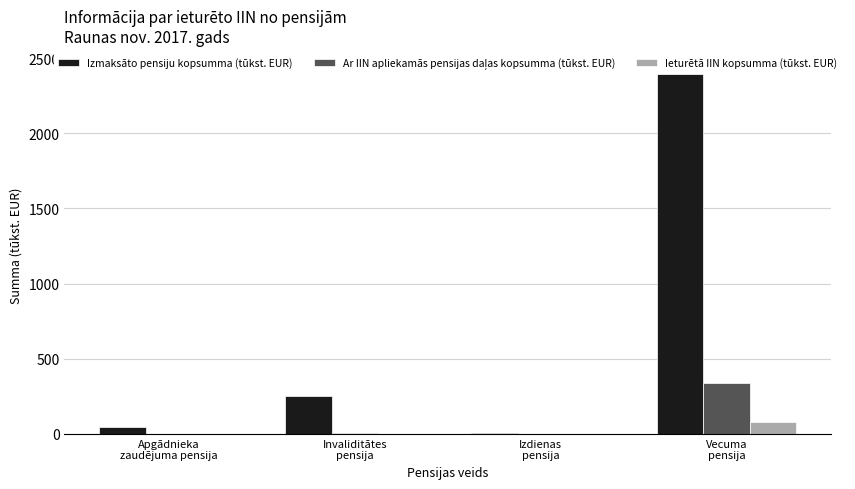

What is the maximum value shown in the chart?

2397.8